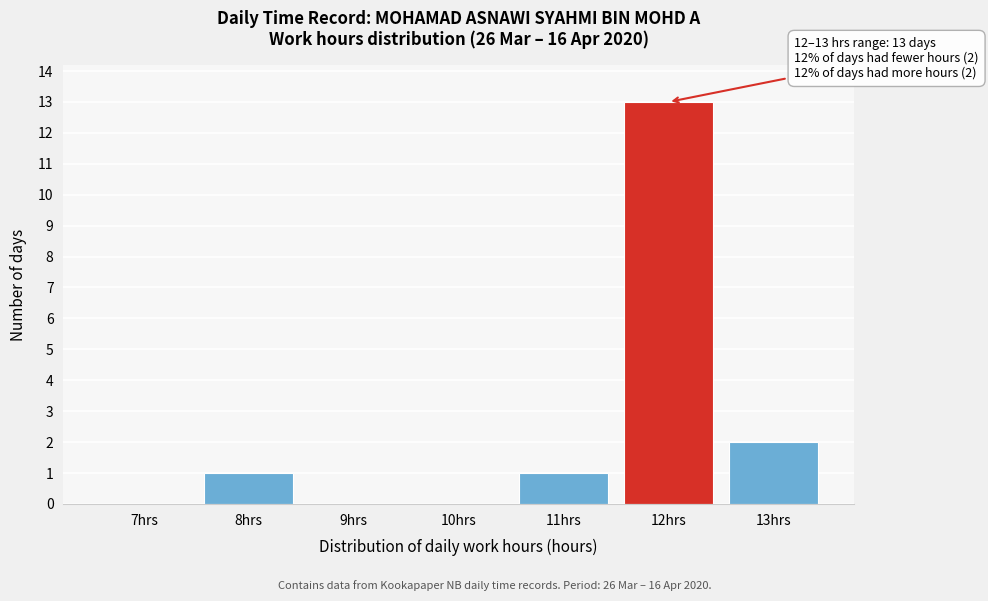

Reading left to right, extract all data points from this chart.

7hrs=0	8hrs=1	9hrs=0	10hrs=0	11hrs=1	12hrs=13	13hrs=2